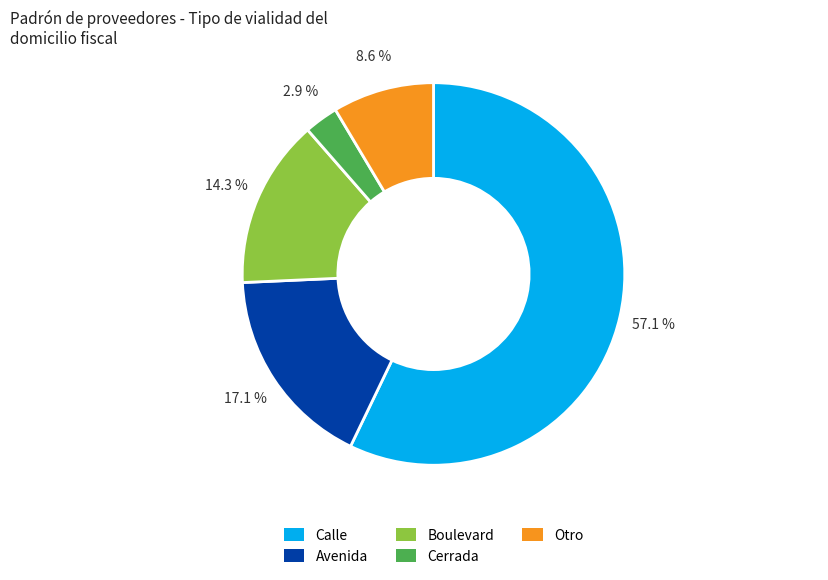

Which category has the smallest portion of the pie?

Cerrada